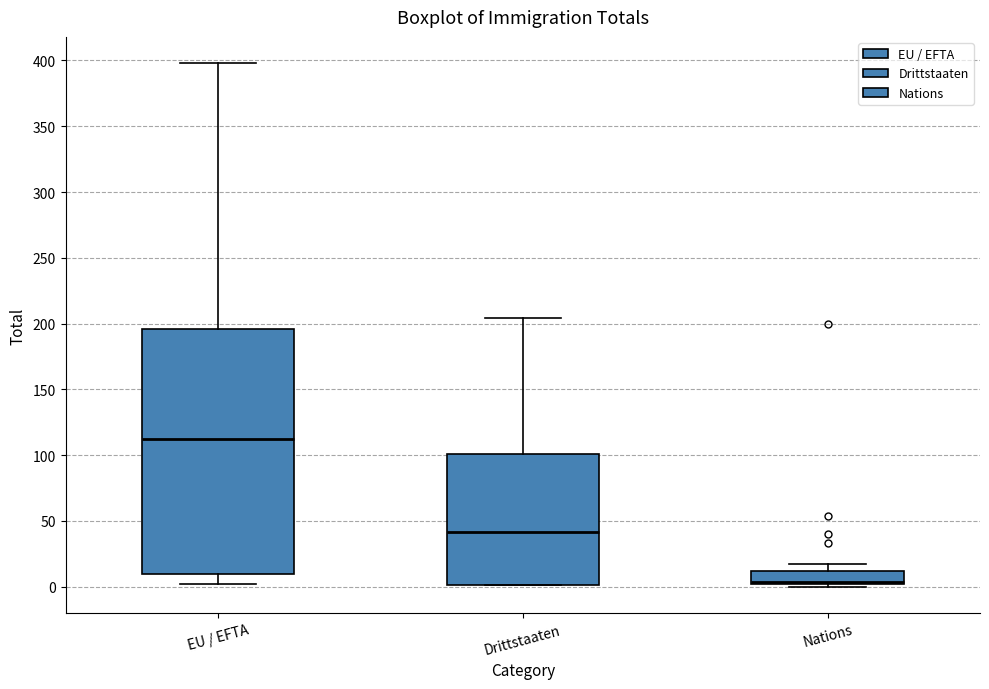

Which box is the tallest, from its lower edge to its upper edge?

EU / EFTA